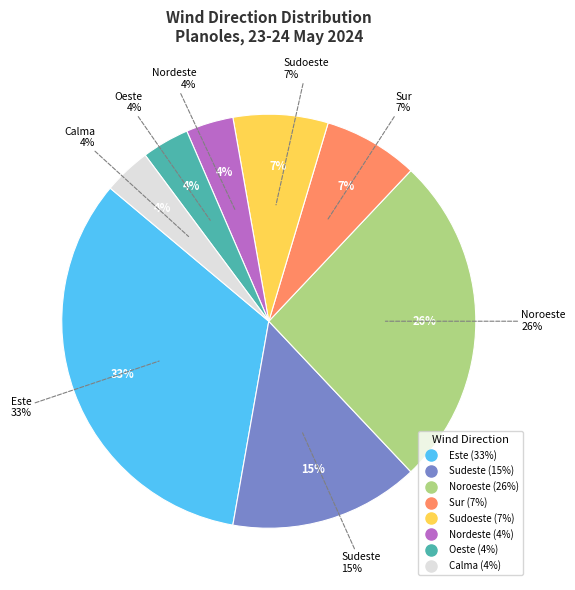

What is the ratio of the value at Sur to the value at Sudeste?

0.5